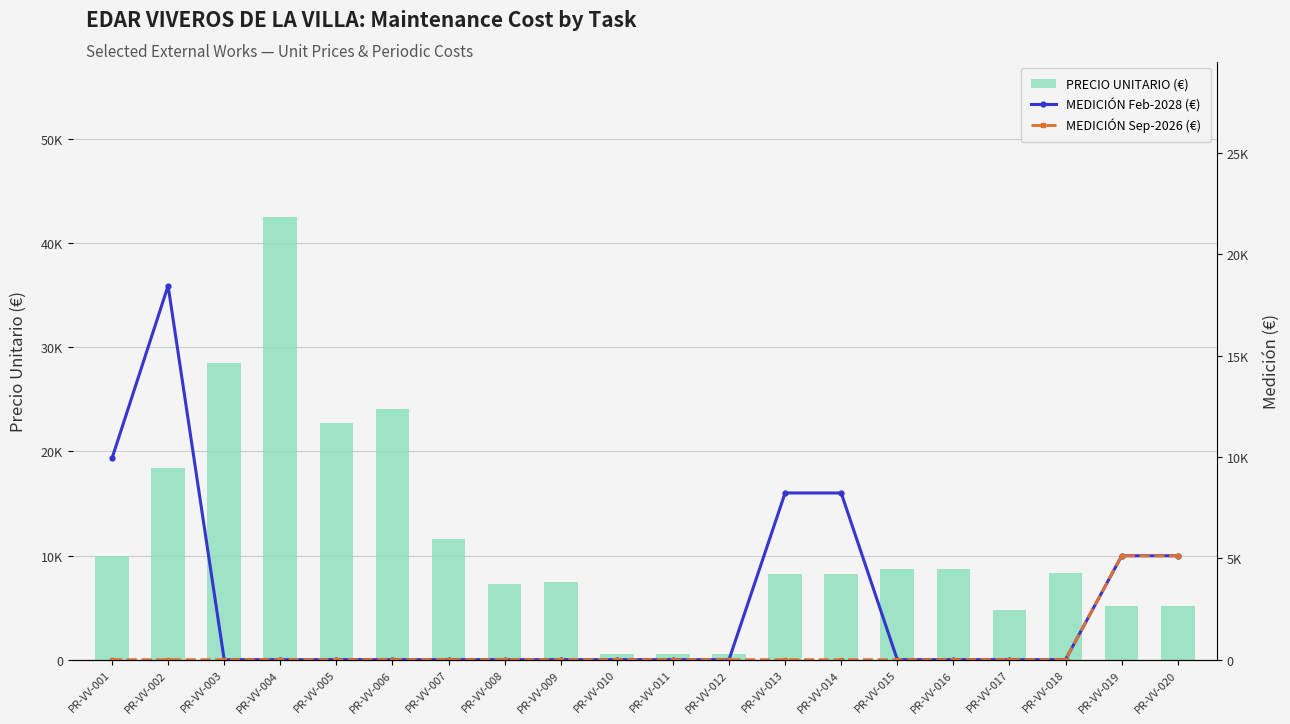

Where is PRECIO UNITARIO (€) nearest to the value 21551?

PR-VV-005